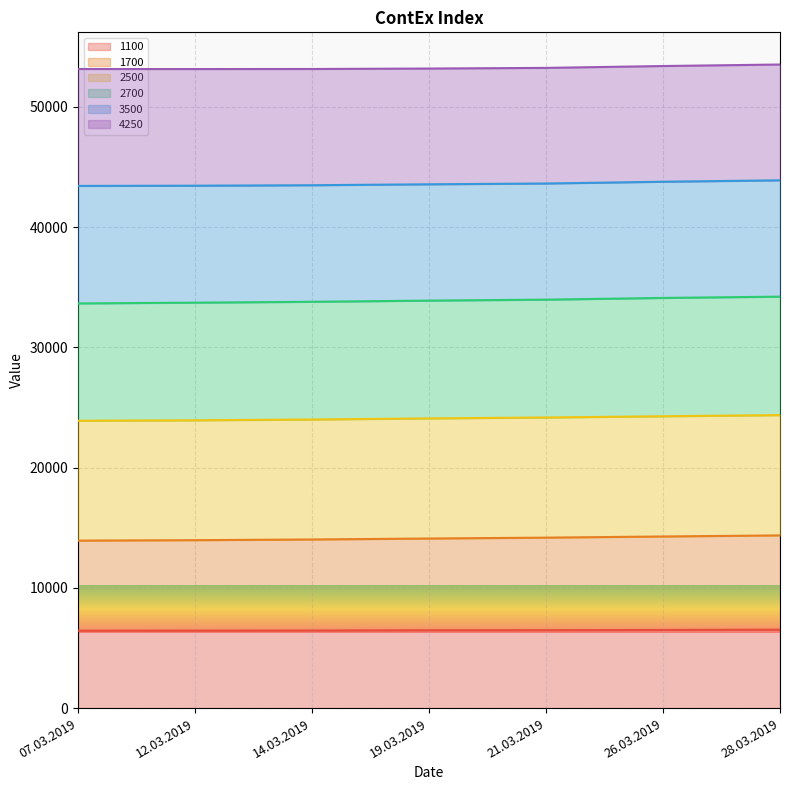

What is the sum of the 1700 values at 14.03.2019 and 12.03.2019?

27994